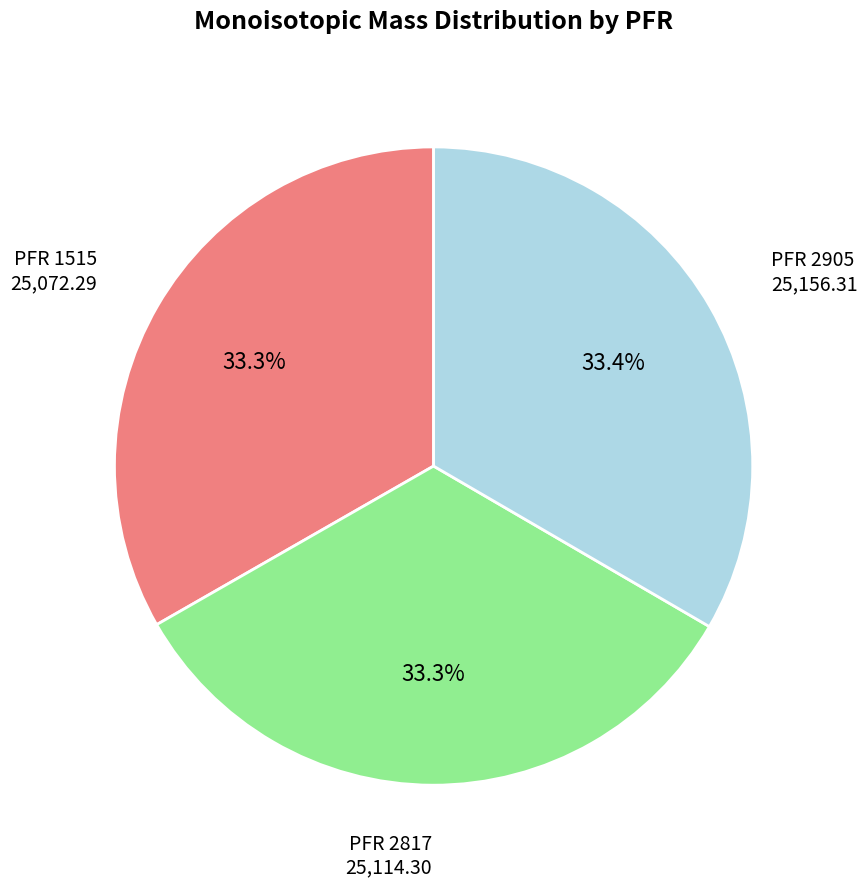

Is there a majority slice in this chart?

No